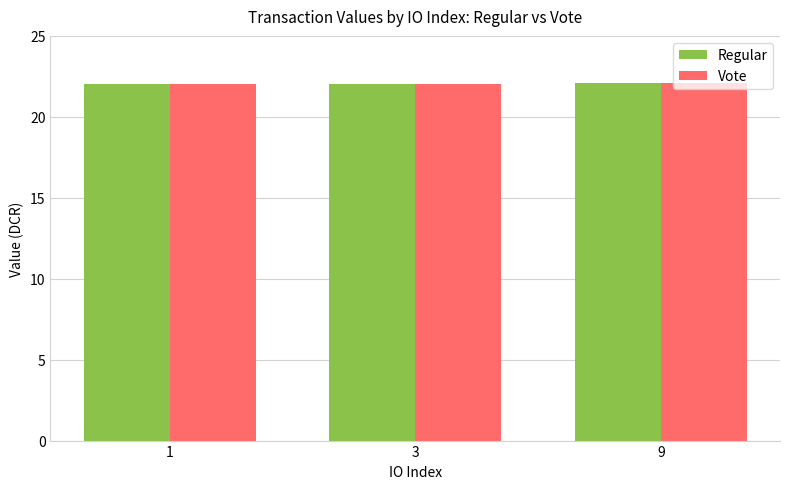

What is the total value across all series at 3?

44.1